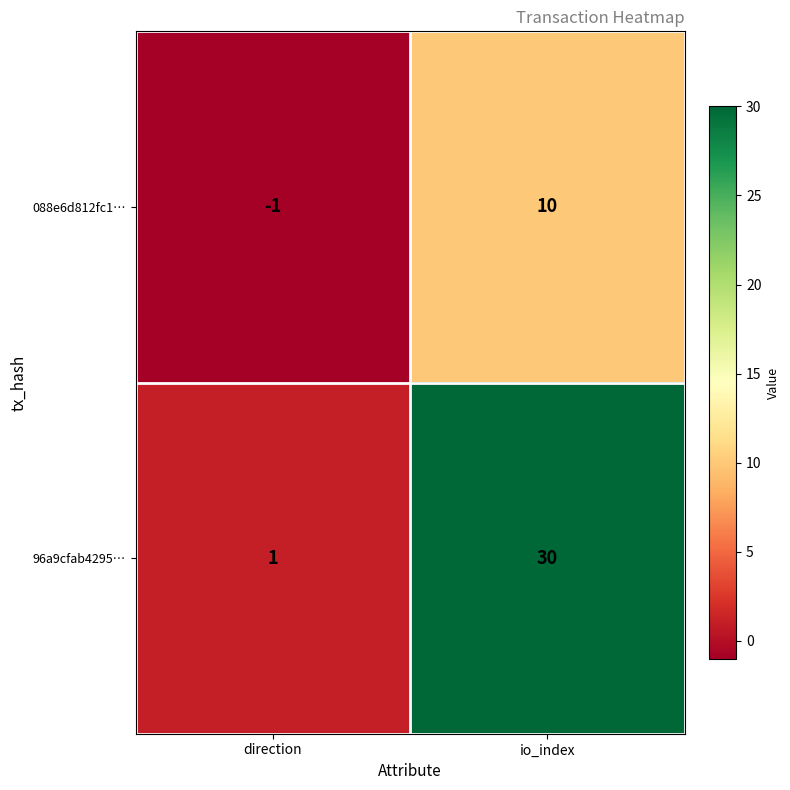

What is the greatest value displayed?

30